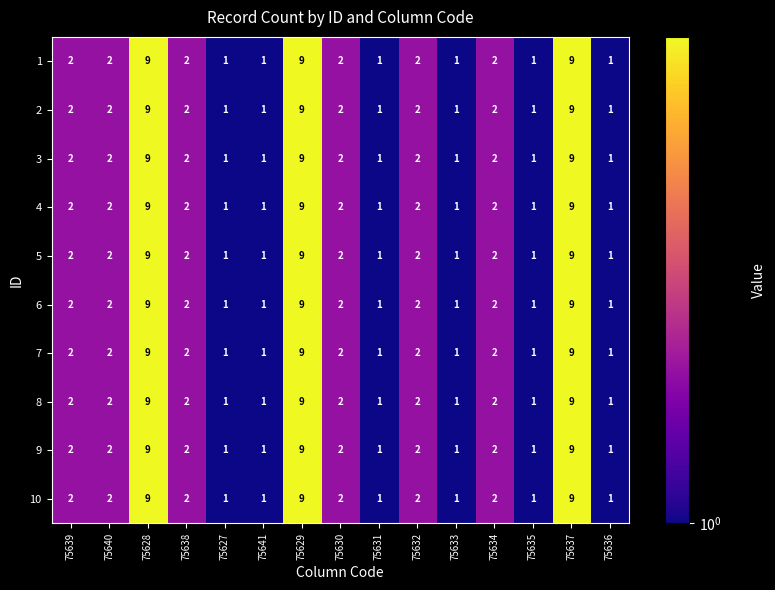

What is the total value across all series at 75637?

90